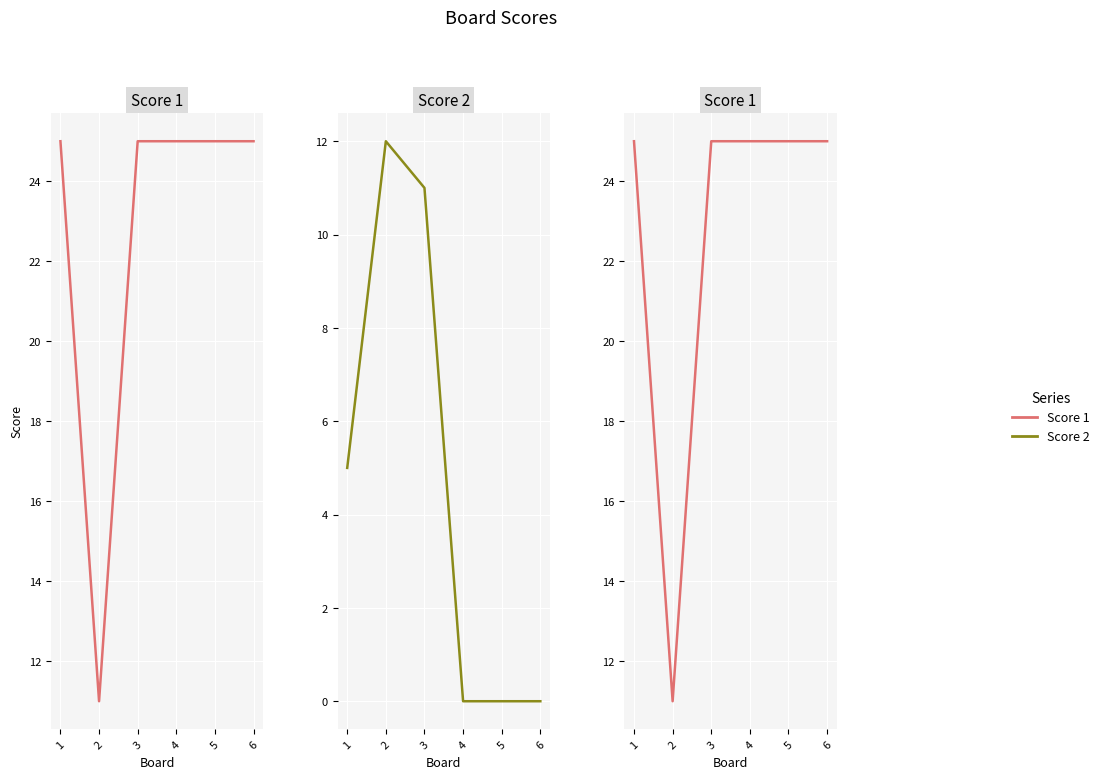

The value of Score 2 at 5 is -4. True or false?

False